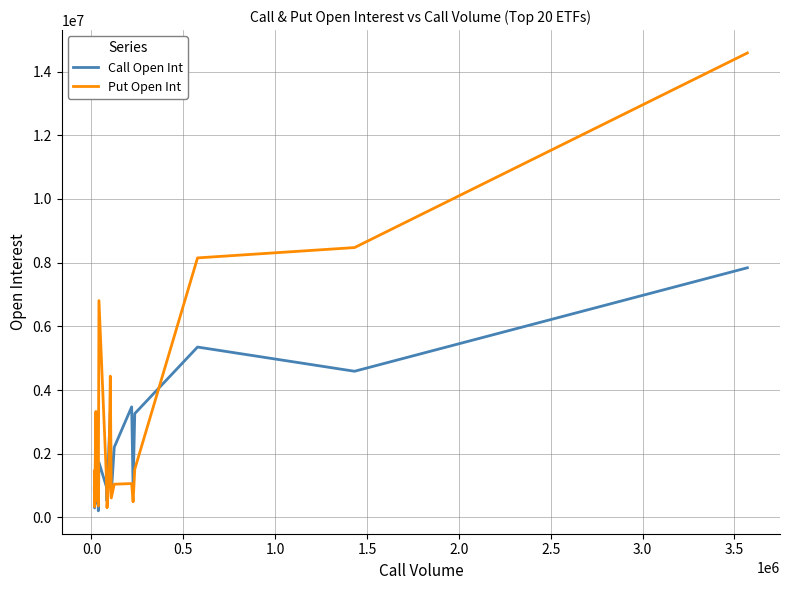

Which series has the largest total across all categories?

Put Open Int